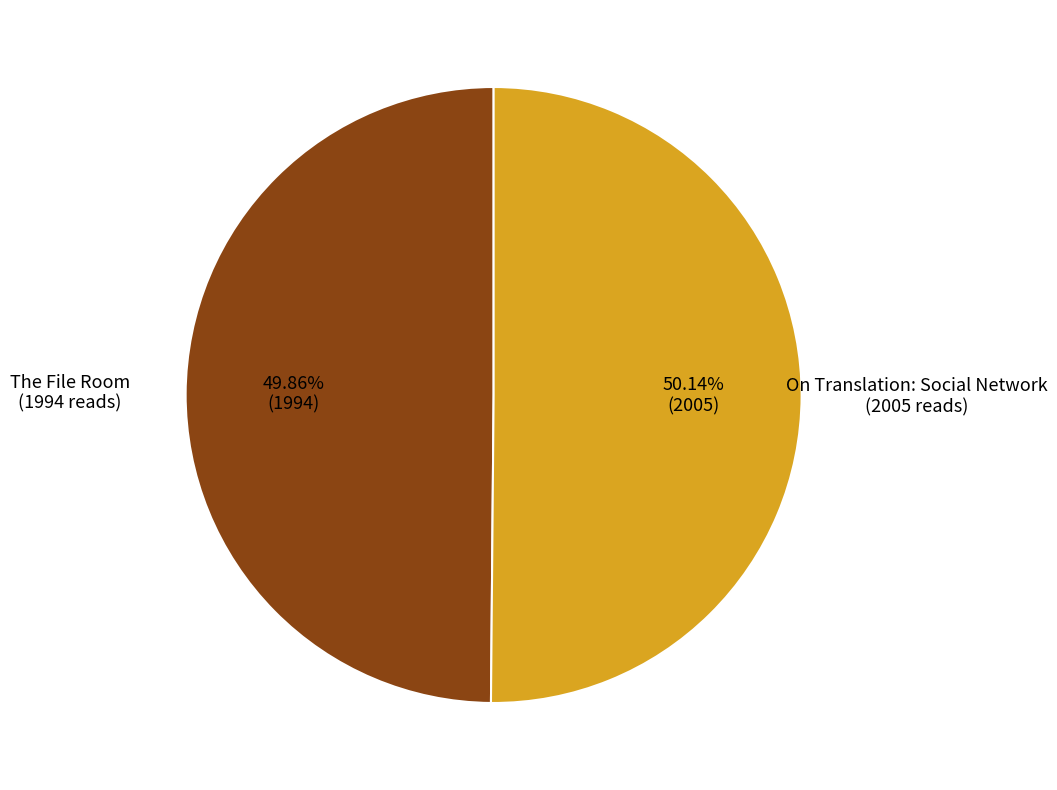

Is there a majority slice in this chart?

Yes